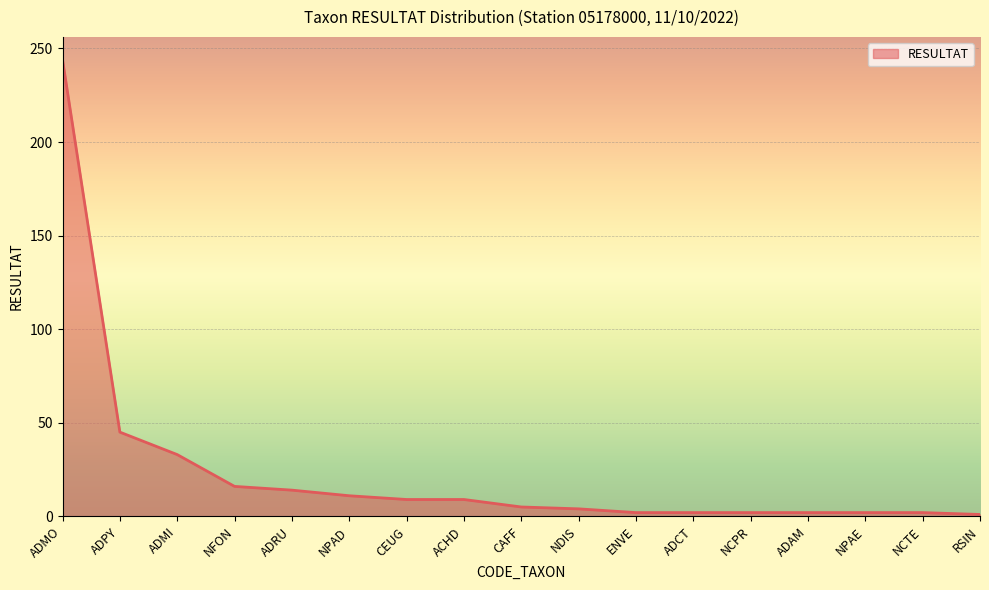

What is the ratio of the value at NCPR to the value at ADCT?

1.0